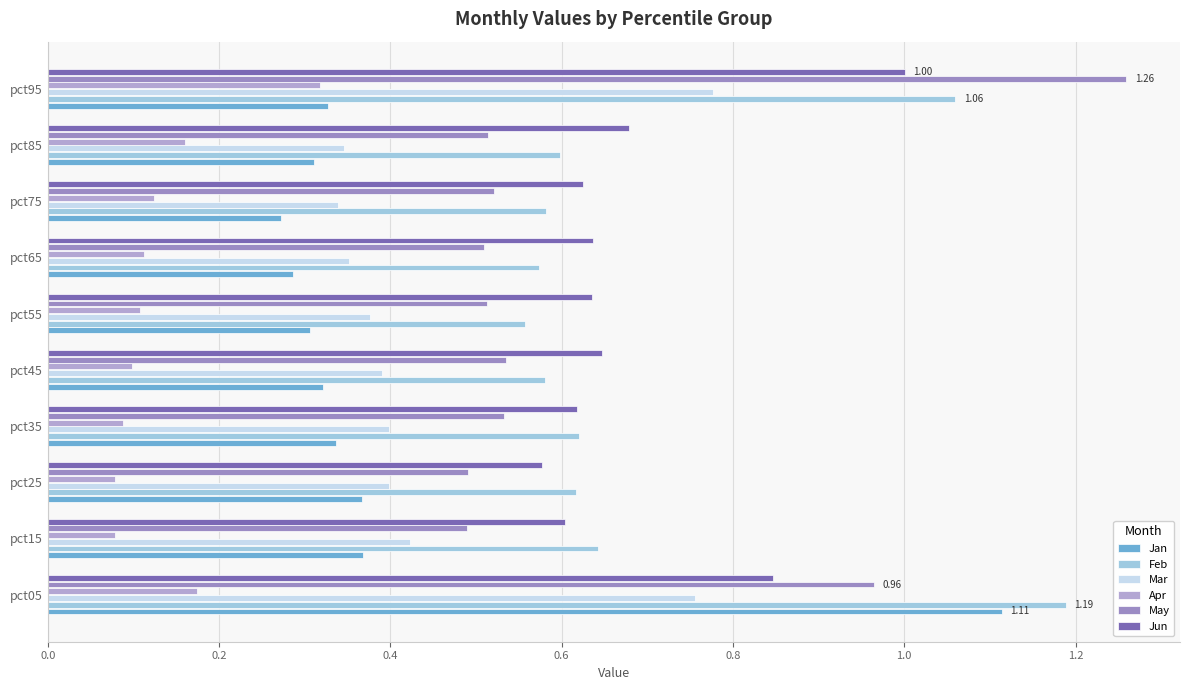

At which label does Jun reach its peak?

pct95